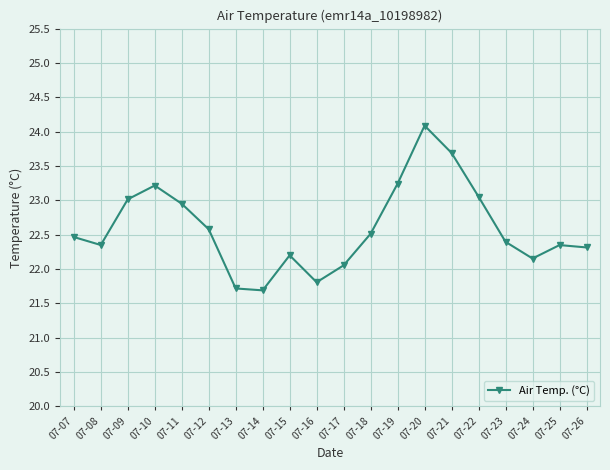

How many lines are shown in the chart?

1